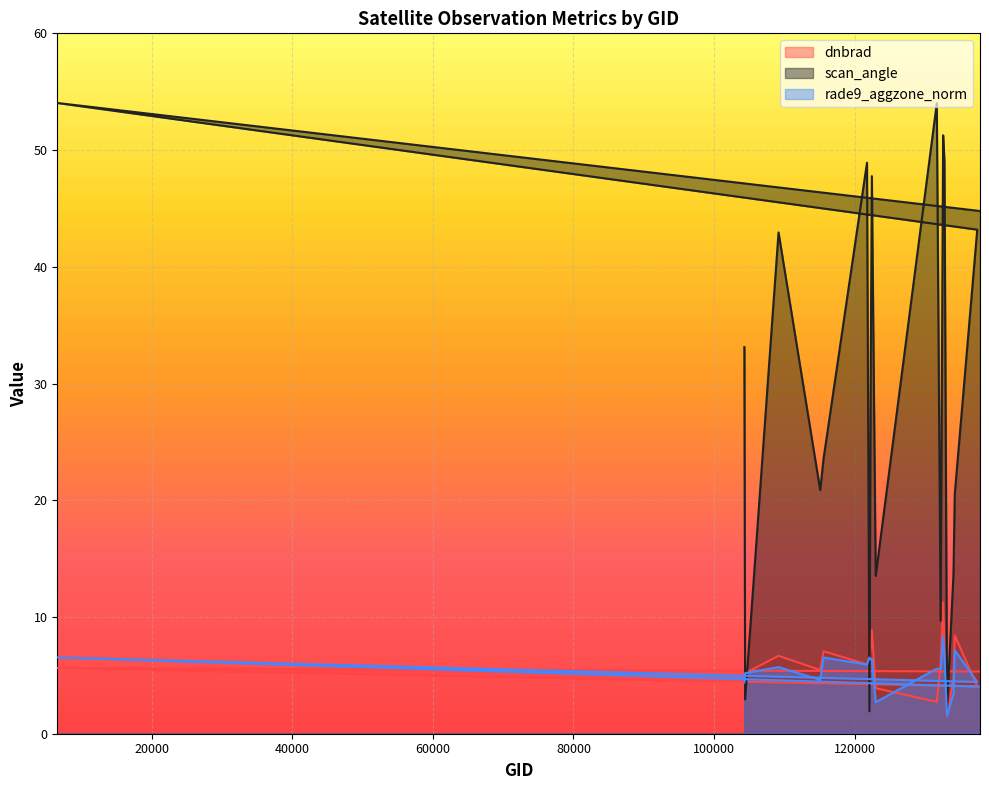

True or false: rade9_aggzone_norm has more than 0 interior local peaks.

True